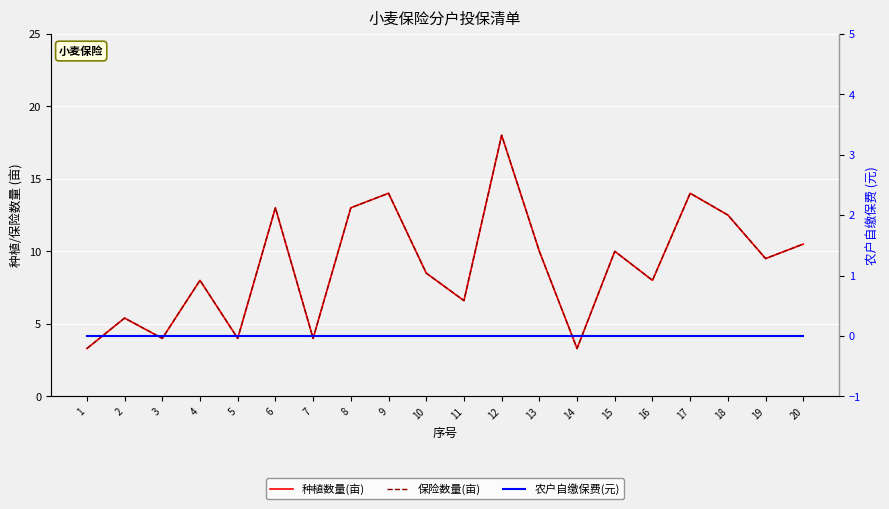

At which category does the chart reach its peak across all series?

12